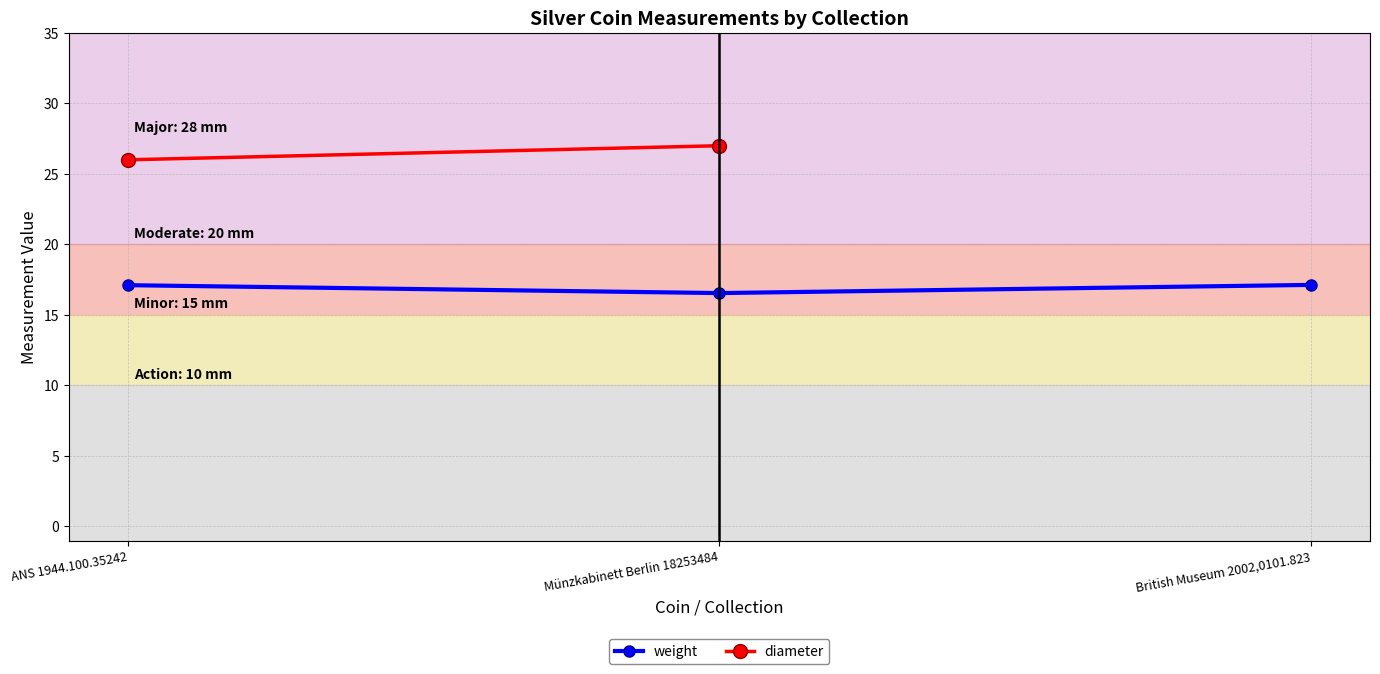

What is the value of the weight point at the 2nd from the left?

16.6